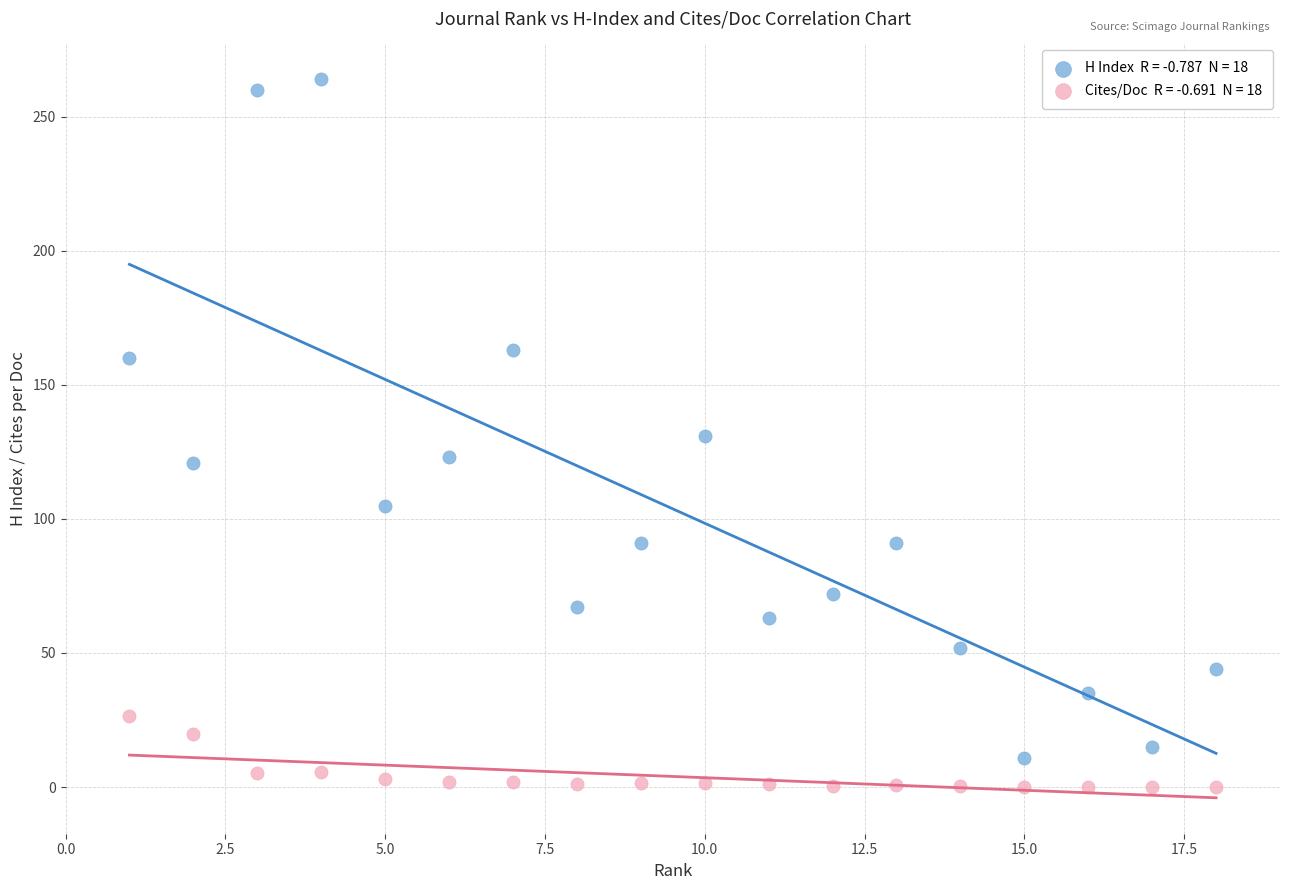

Across all data points, what is the range of X values (max minus min)?

17.0